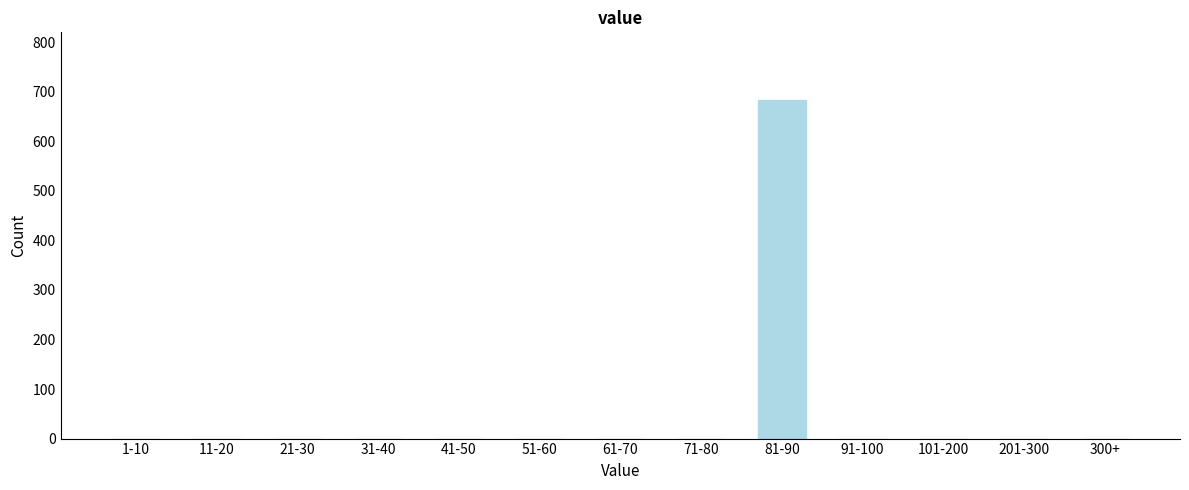

Reading left to right, extract all data points from this chart.

1-10=0	11-20=0	21-30=0	31-40=0	41-50=0	51-60=0	61-70=0	71-80=0	81-90=683	91-100=0	101-200=0	201-300=0	300+=0